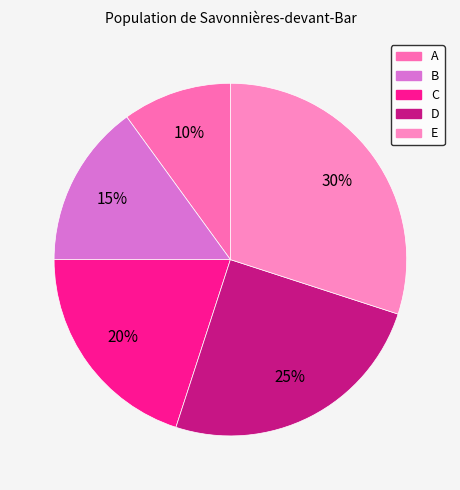

Which has a higher value, E or D?

E